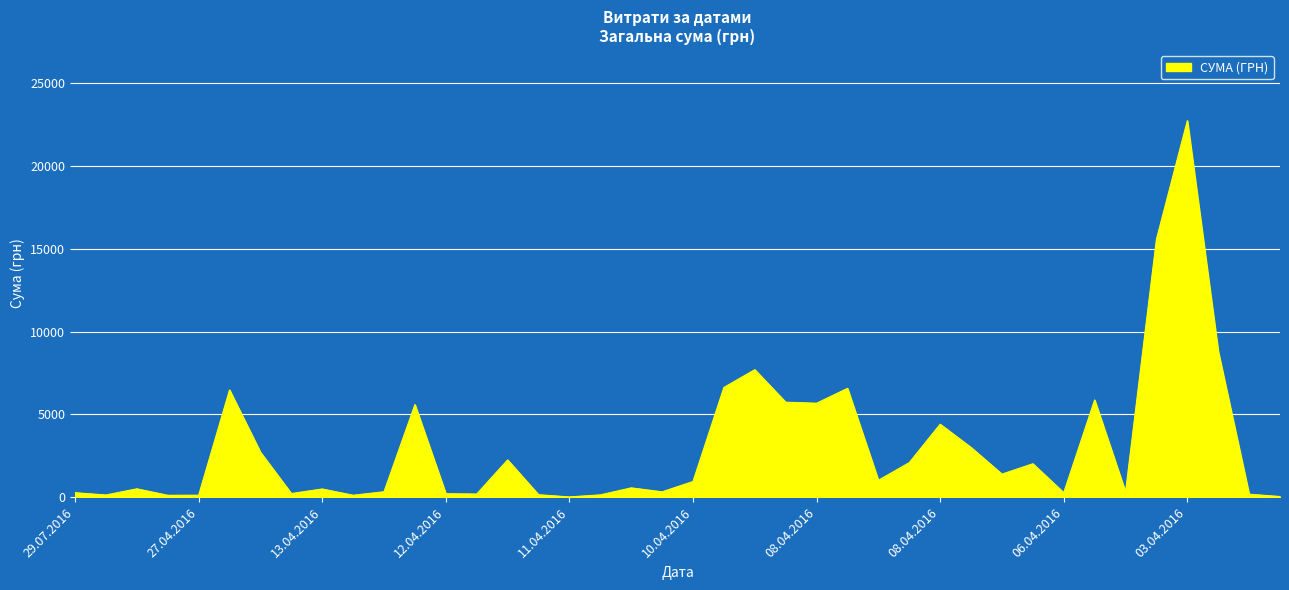

What is the difference between the maximum and minimum values?

22718.0